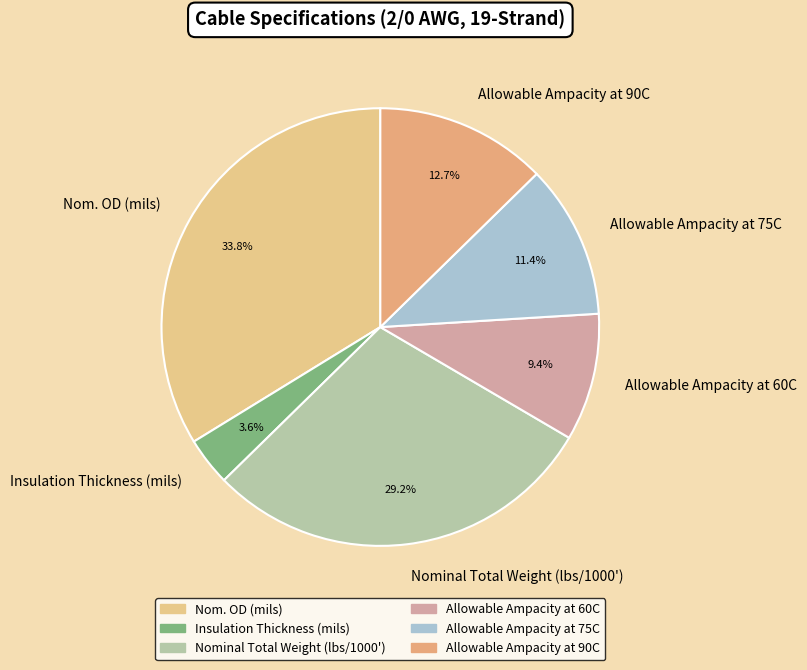

To the nearest percent, what is the difference between the Allowable Ampacity at 60C and Insulation Thickness (mils) slice percentages?

6%